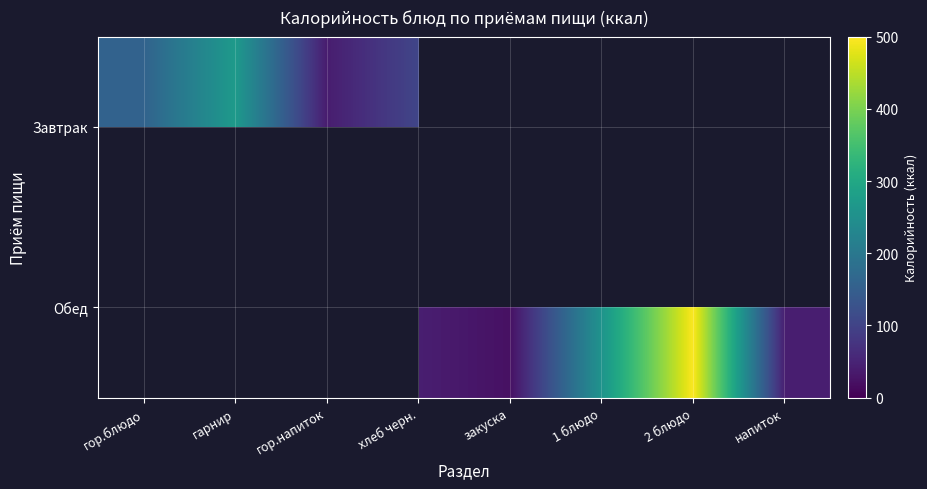

At which label does Завтрак reach its peak?

гарнир